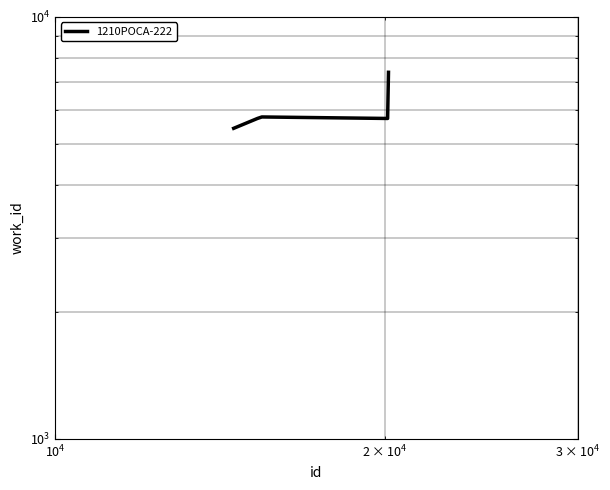

How many lines are shown in the chart?

1